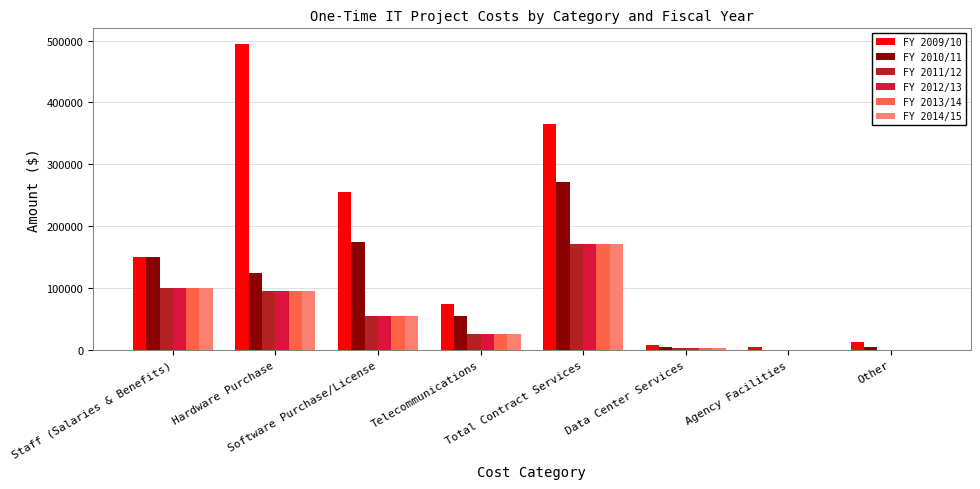

How many data points does each series have?

8